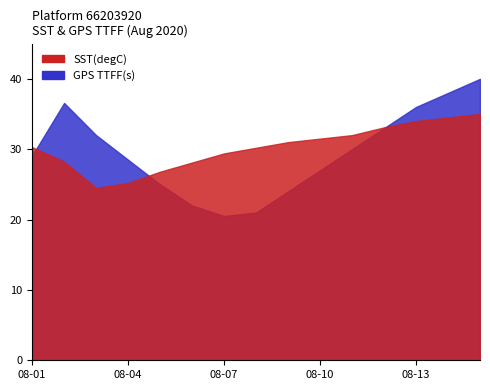

What is the average value of the SST(degC) series?

28.5